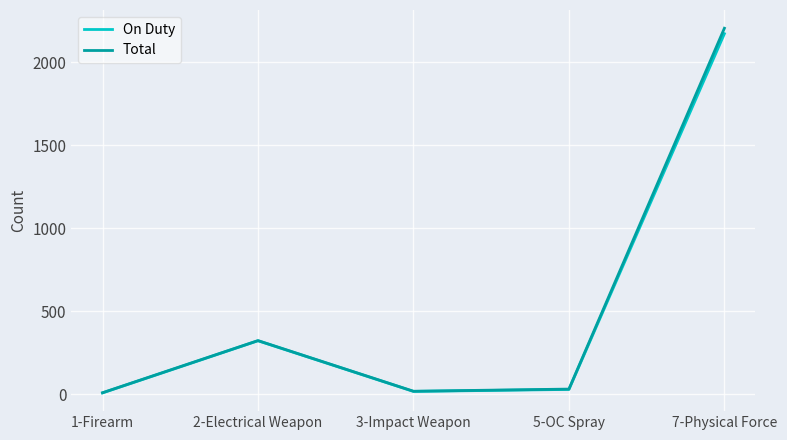

What is the highest value of the Total series?

2205